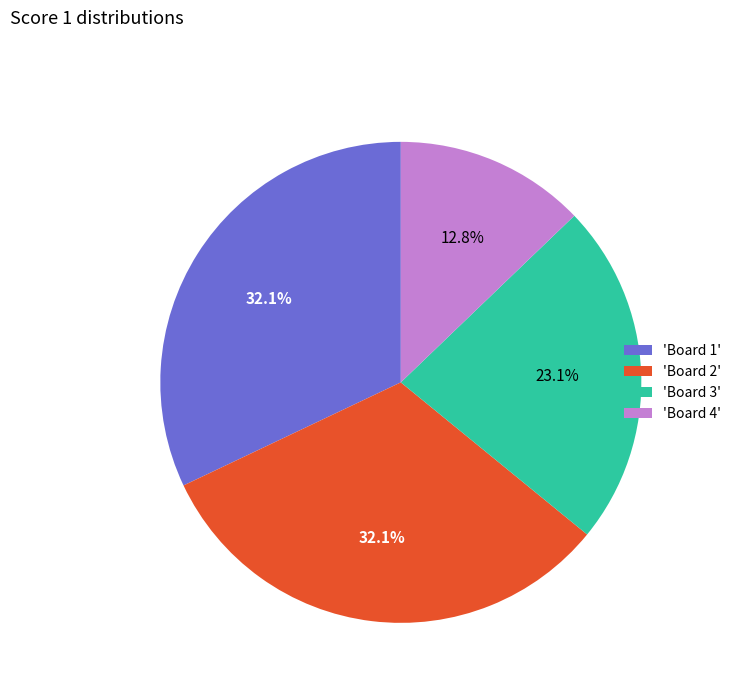

Is there any slice that represents more than half of the pie?

No